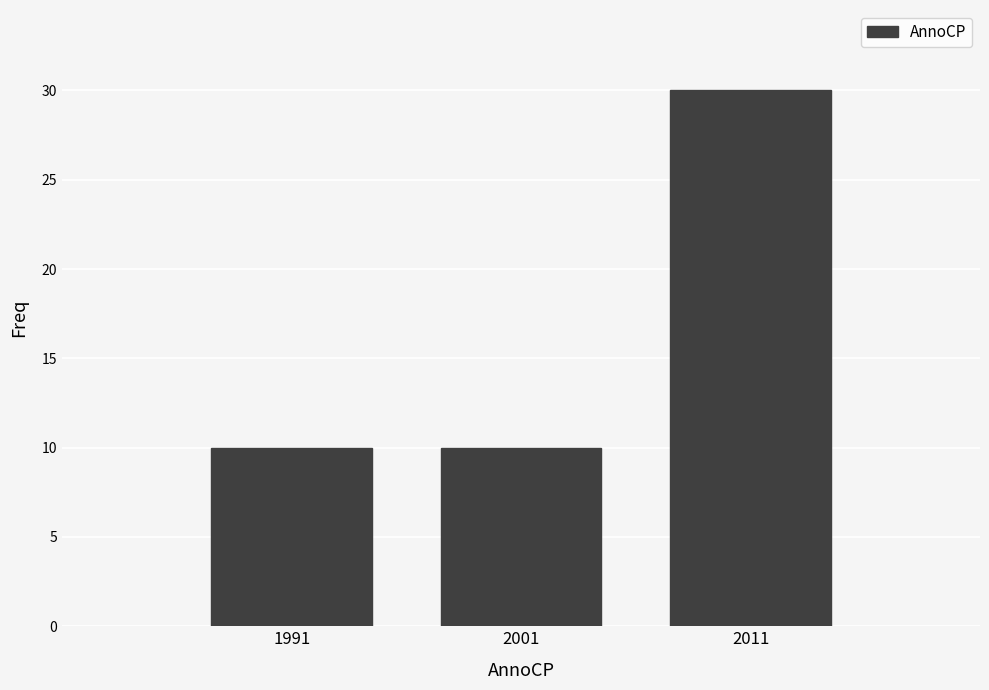

Reading left to right, what are all the values shown in this chart?

1991=10	2001=10	2011=30